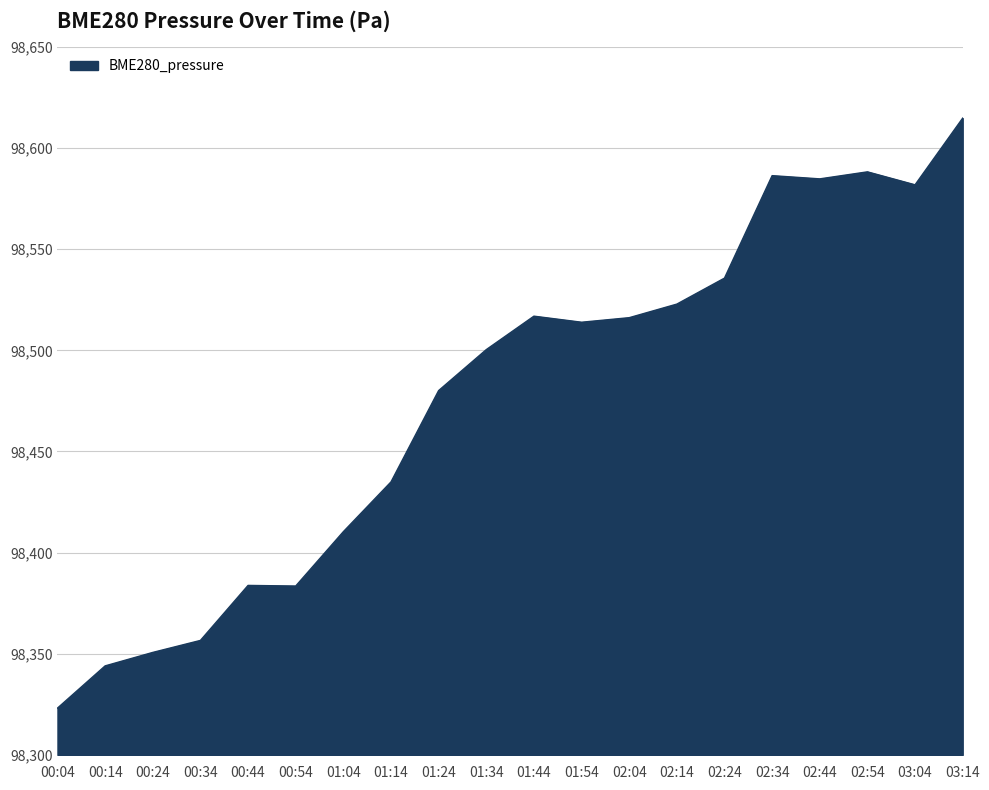

Is it true that the value at 01:04 is 98410.3?

True